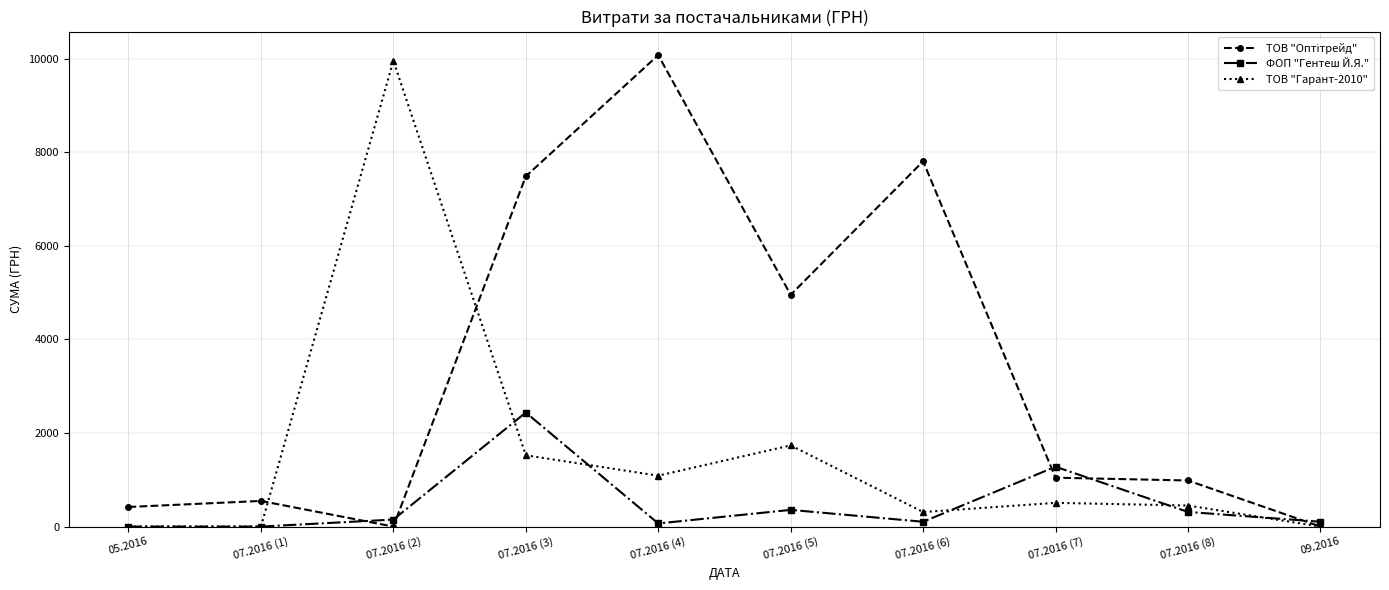

What is the label of the 9th point from the right?

07.2016 (1)